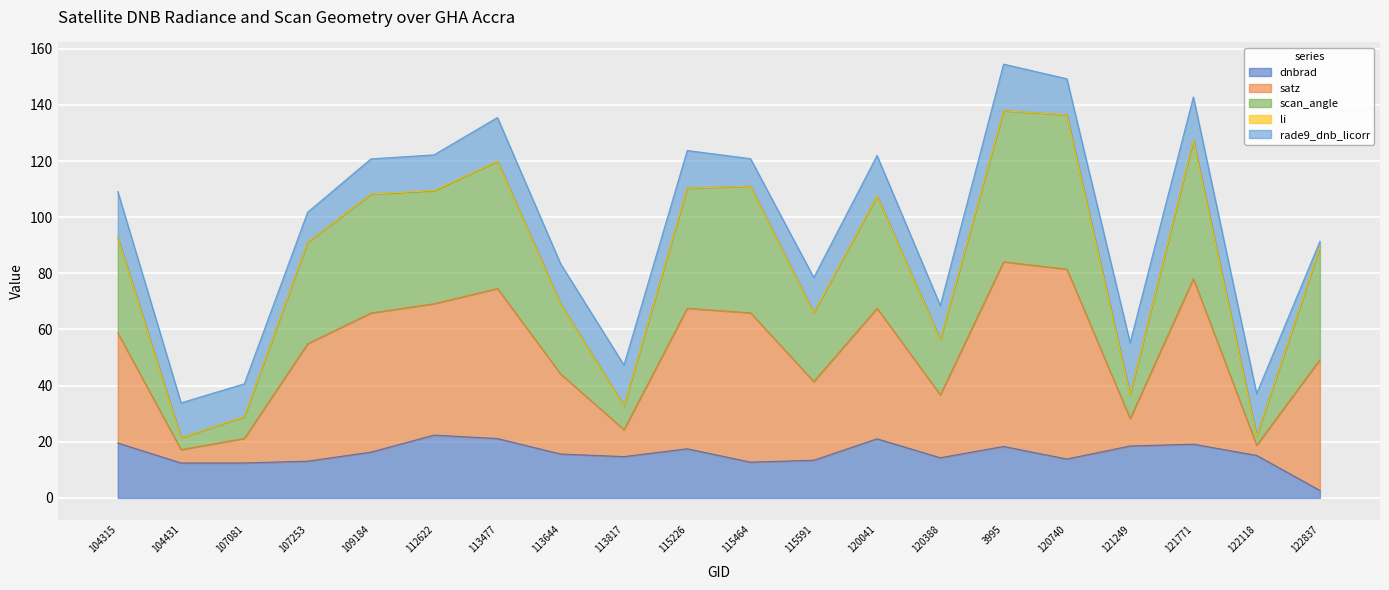

The value of dnbrad at 121249 is 33.2. True or false?

False